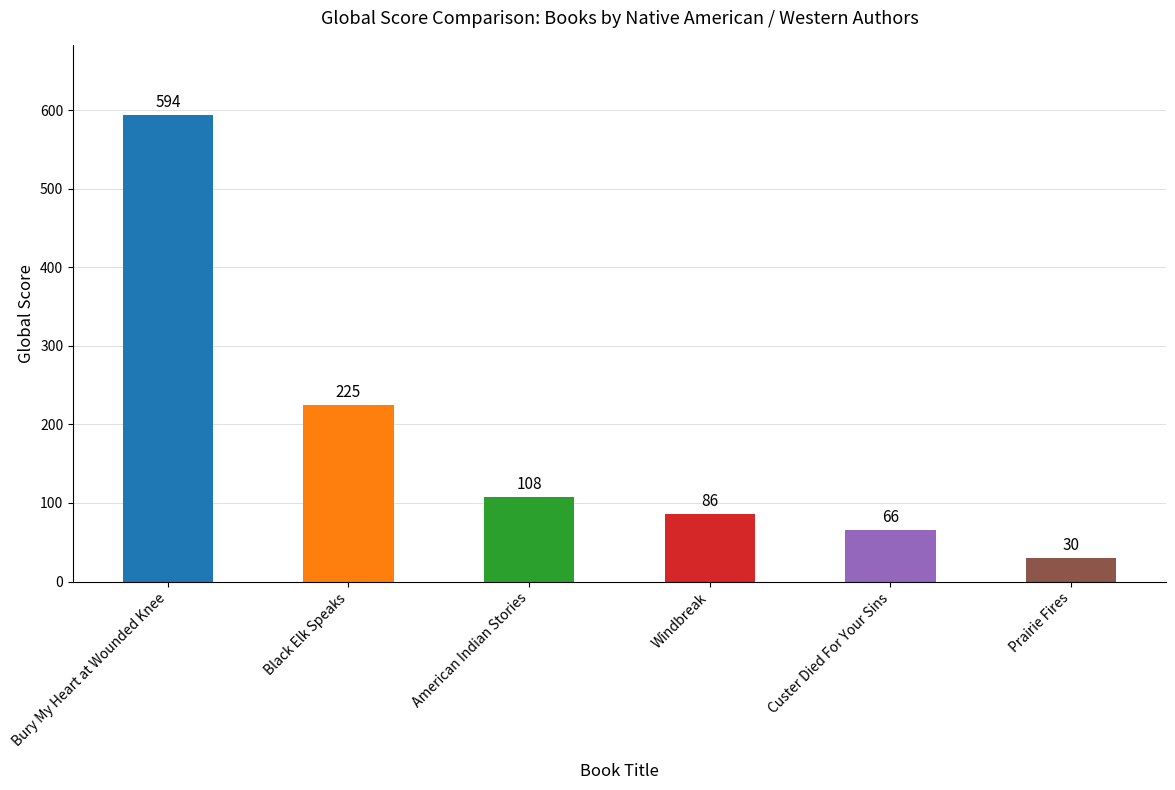

True or false: the data shows 225 at Black Elk Speaks.

True